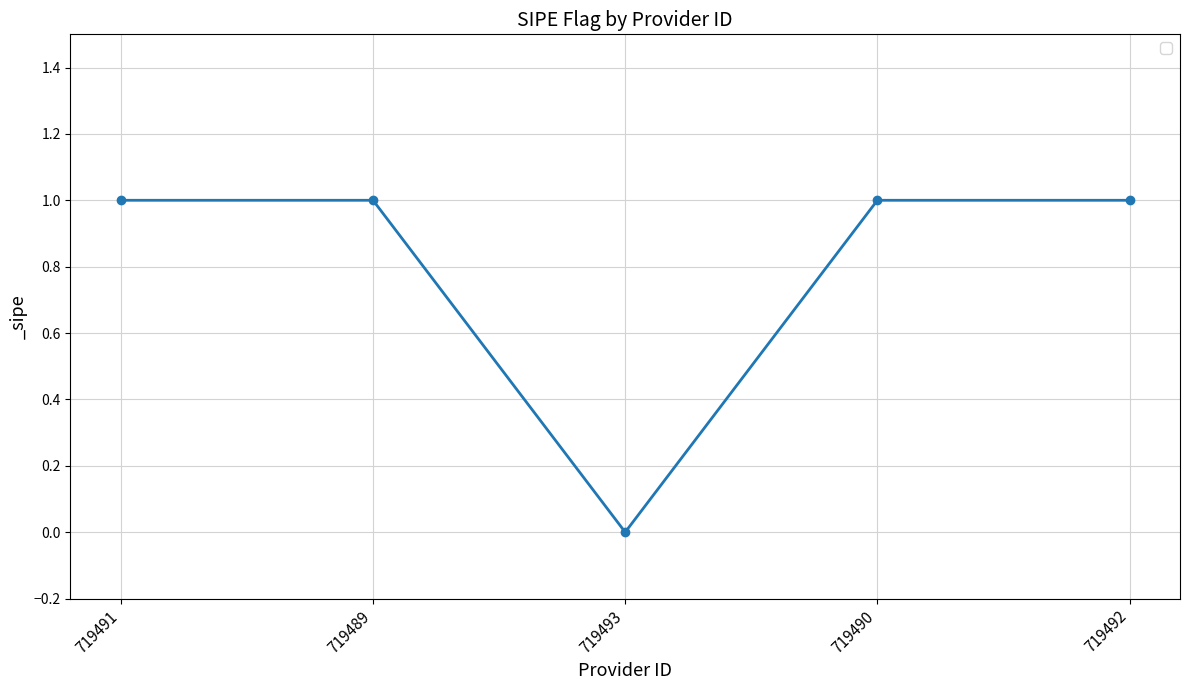

What is the label of the 4th point from the left?

719490